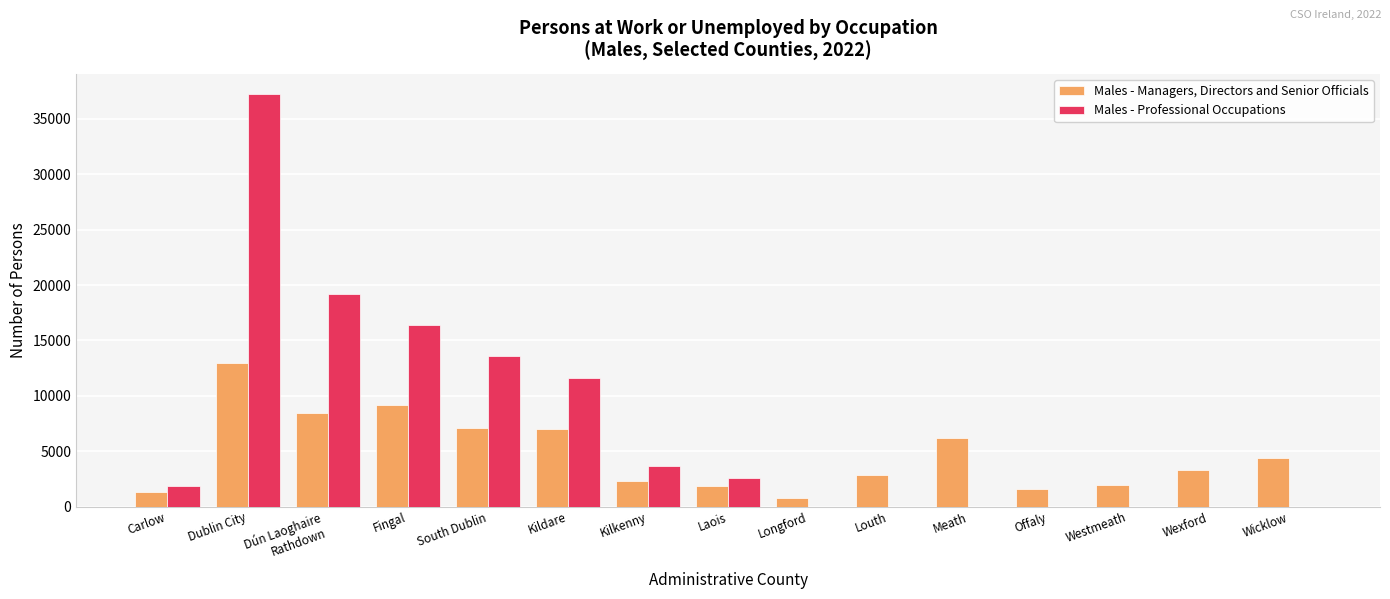

Where does the Males - Managers, Directors and Senior Officials series first go above 3326?

Dublin City